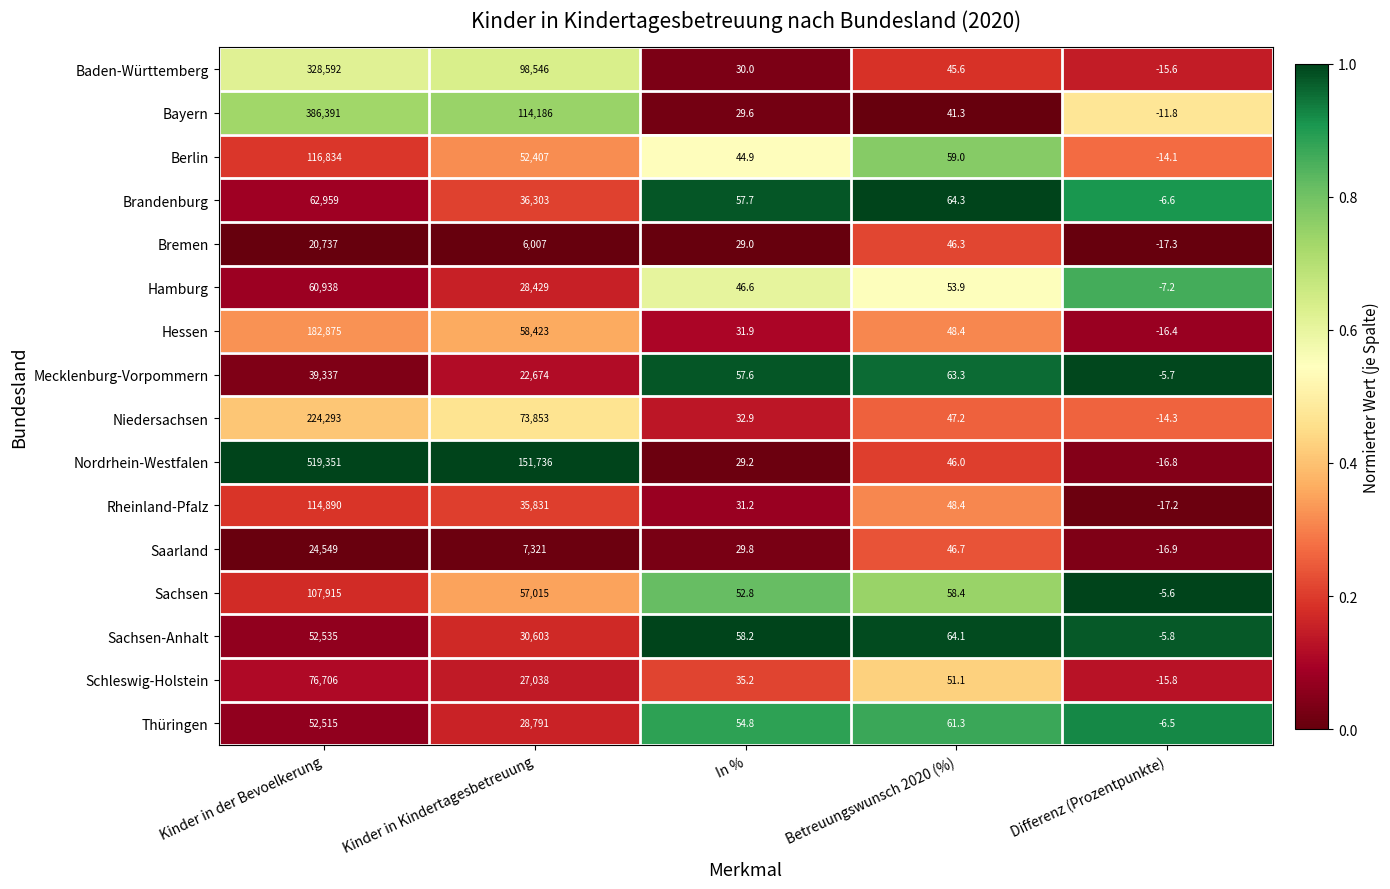

Is it true that Niedersachsen equals -14.3 at Differenz (Prozentpunkte)?

True